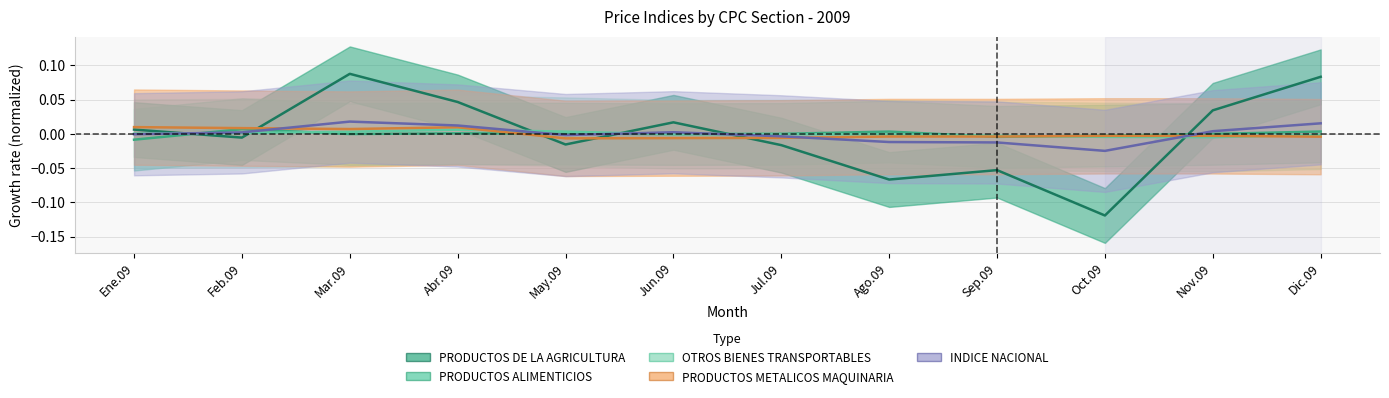

Which category has the highest value in the PRODUCTOS ALIMENTICIOS series?

Feb.09